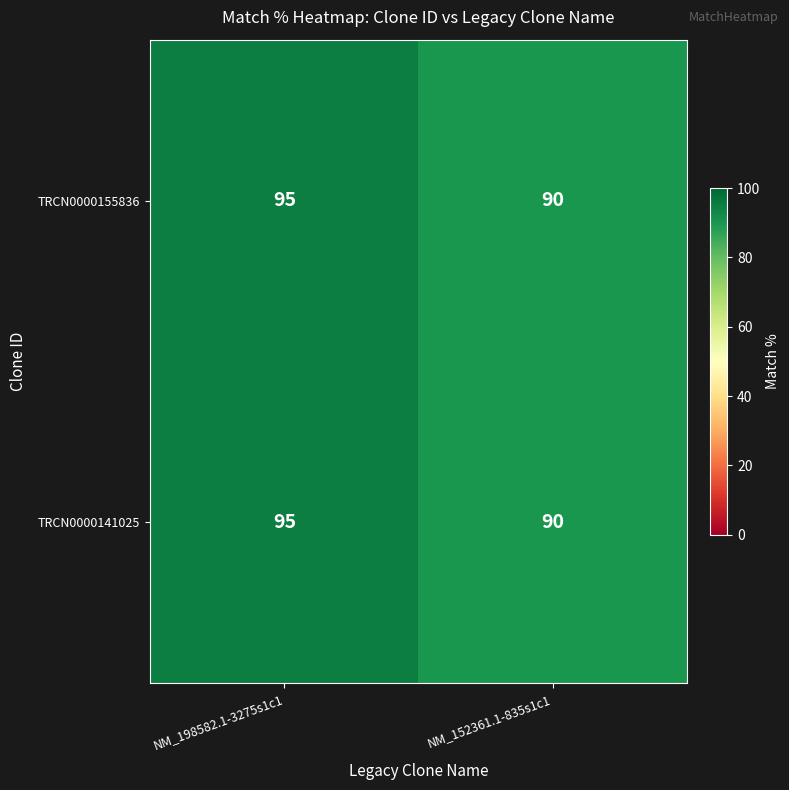

At how many categories does at least one series exceed 94?

1